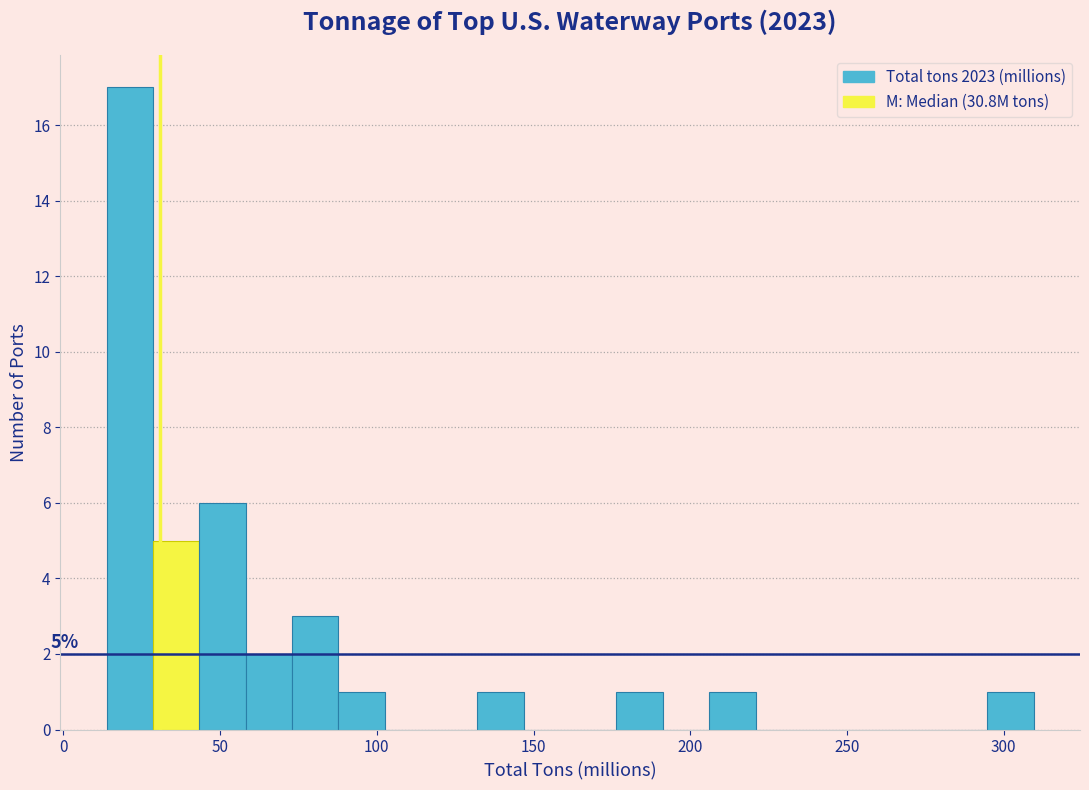

Around what value on the x-axis is the tallest bar? Give the approximate position of its centre, as read against the axis.

20